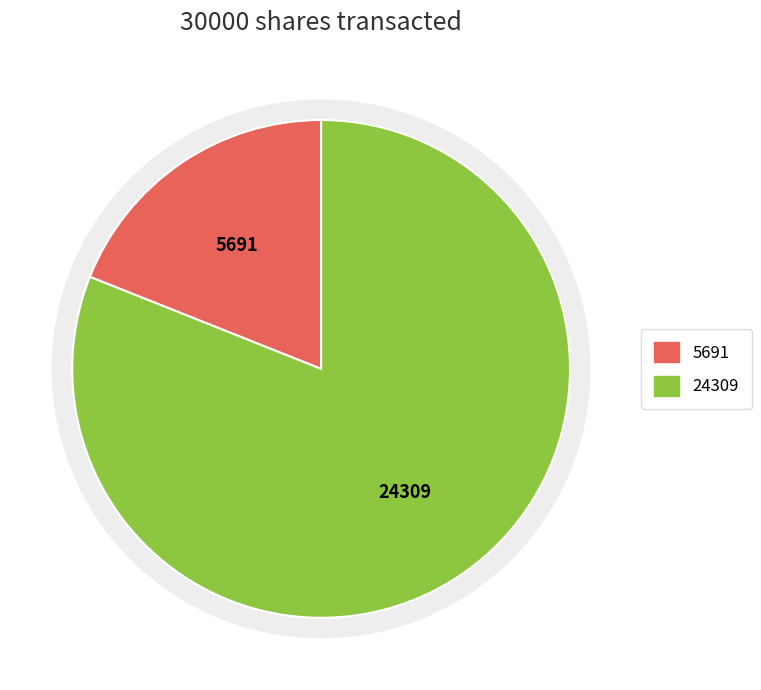

To the nearest percent, what percentage of the pie is 5691?

19%